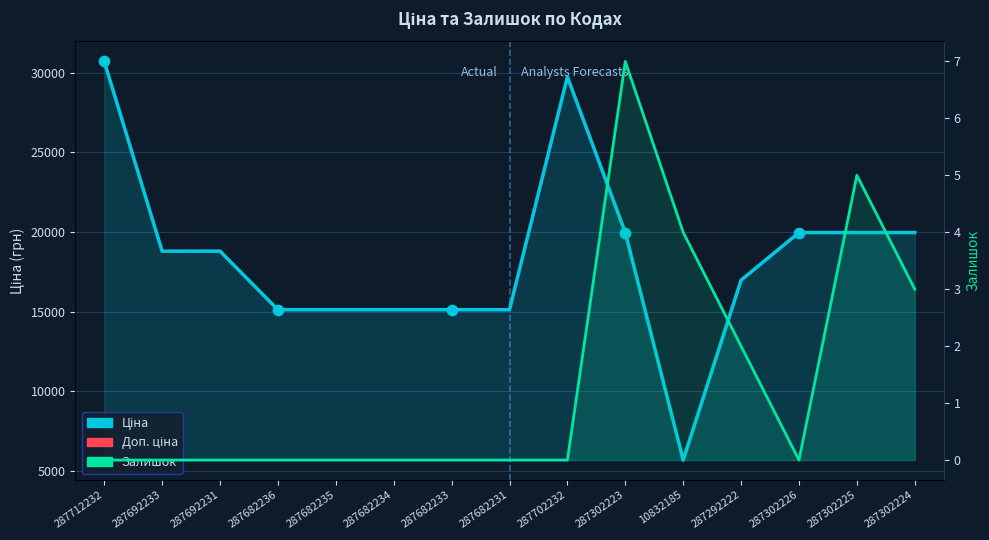

Which series reaches the minimum Y coordinate?

Залишок